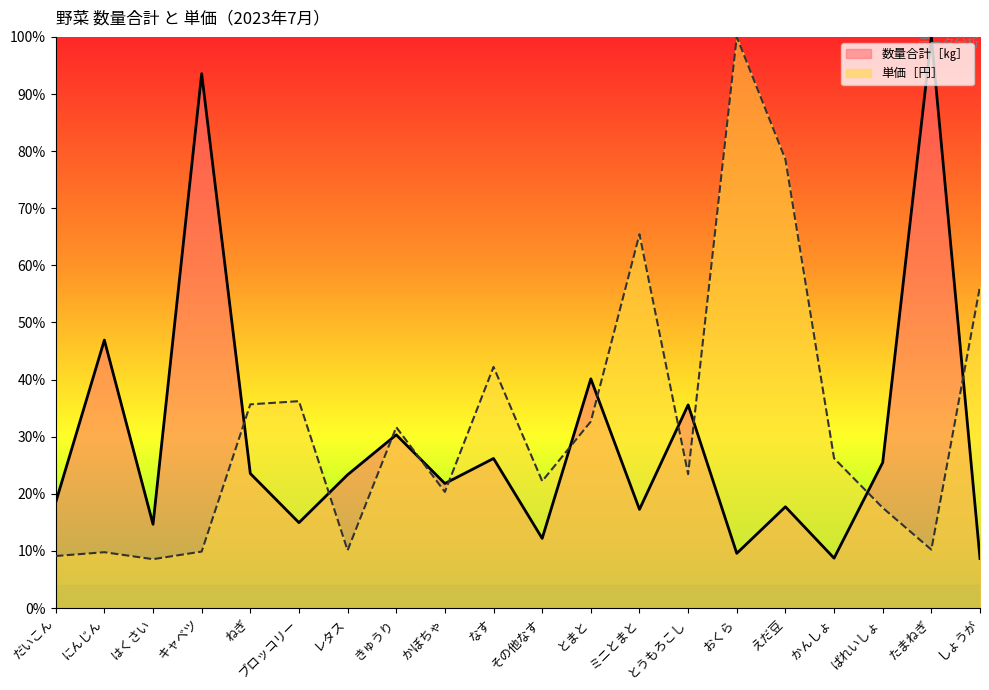

List the series in order of their peak value, highest first.

数量合計［㎏］, 単価［円］